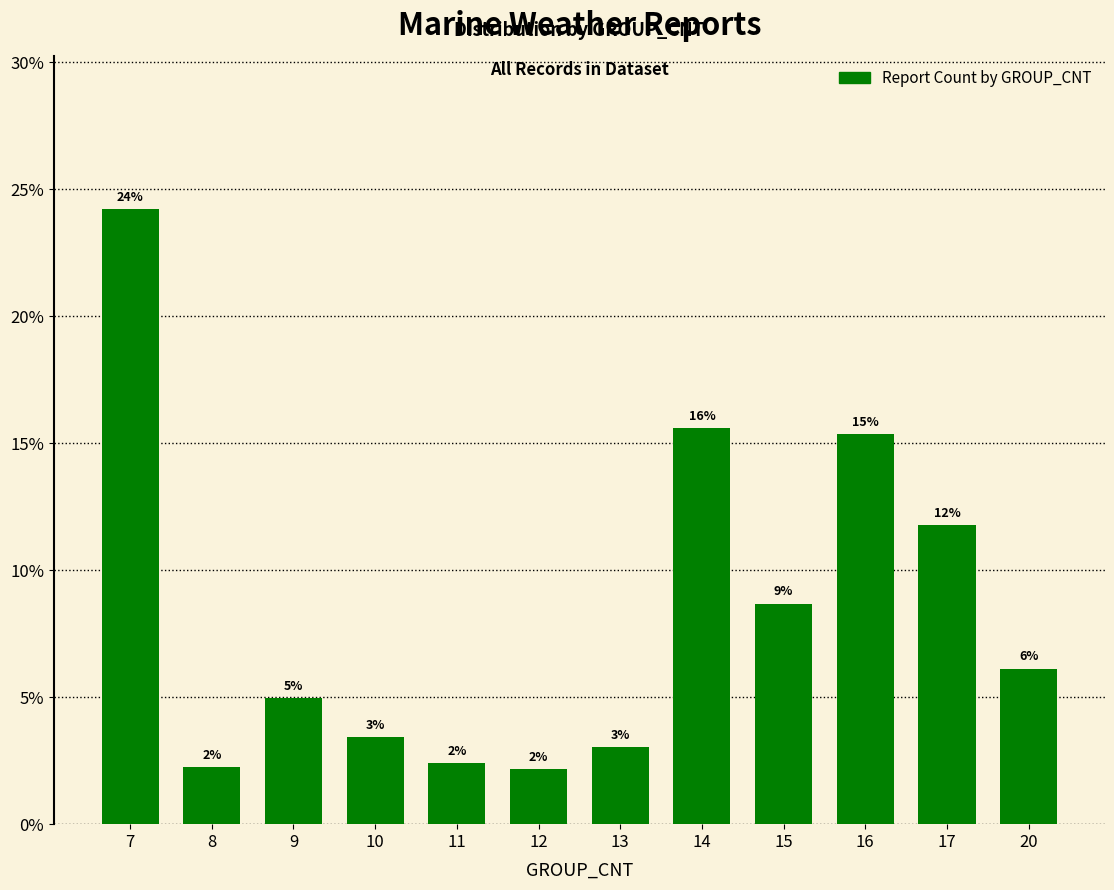

What is the difference between the maximum and minimum values?

0.2